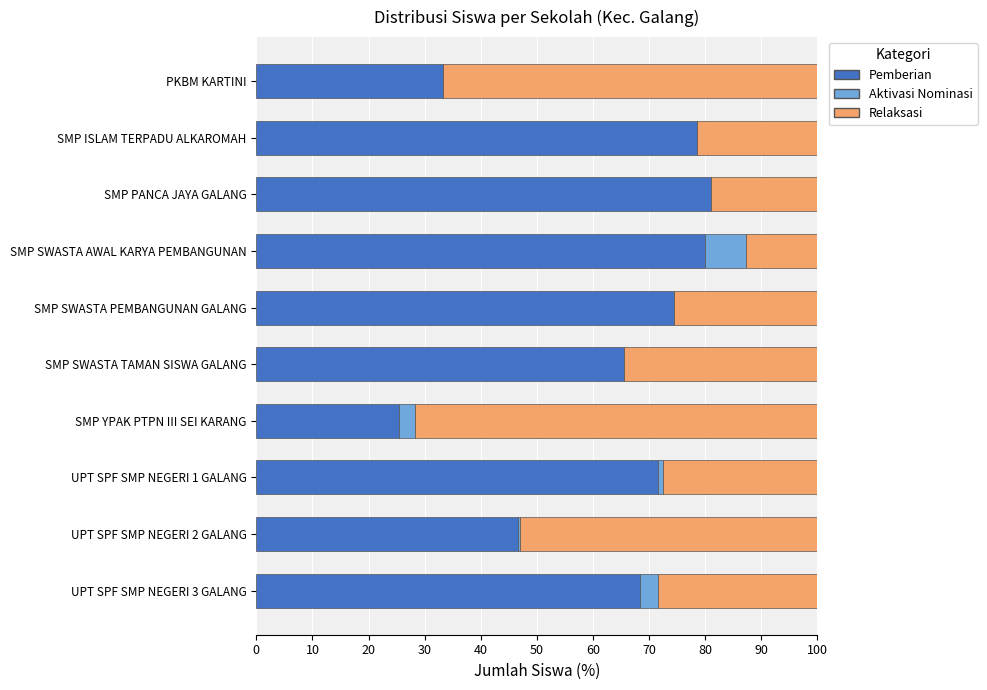

What is the total value across all series at SMP SWASTA TAMAN SISWA GALANG?

100.0